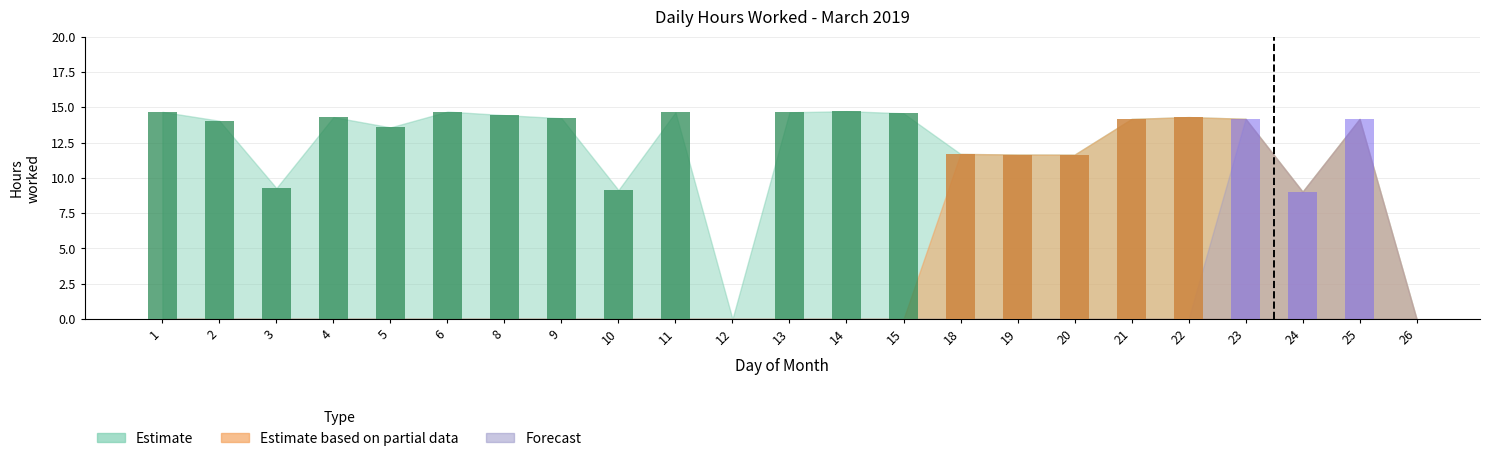

Which series has the largest total across all categories?

Estimate